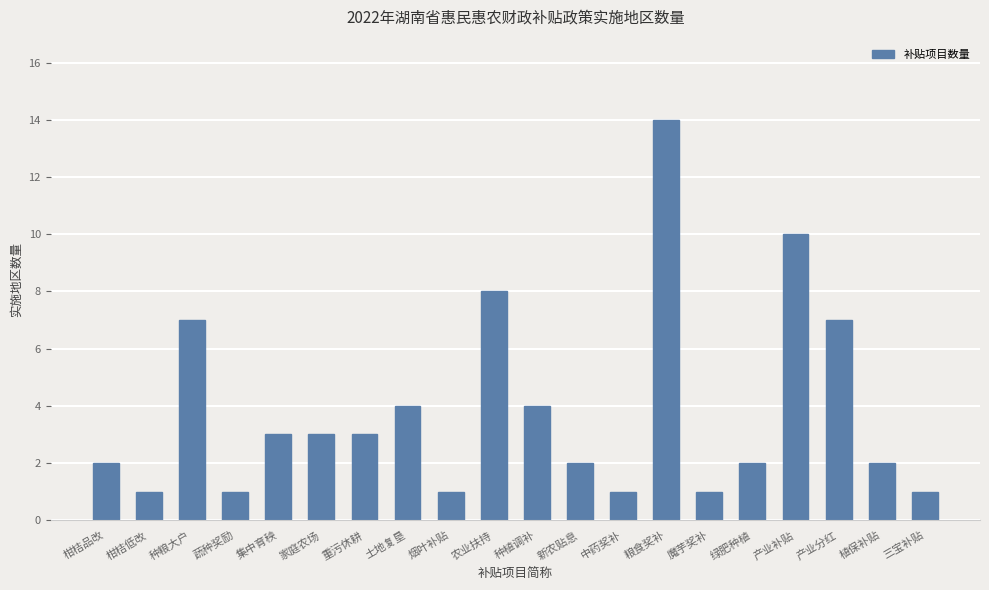

What is the minimum value shown in the chart?

1